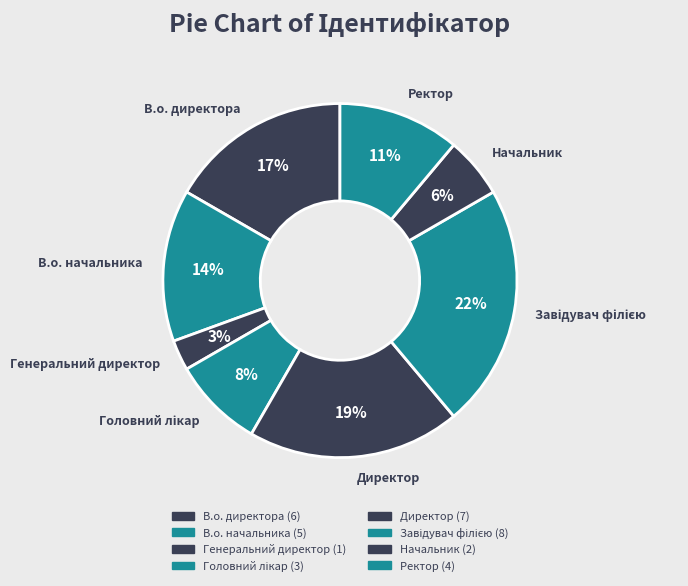

Is there a majority slice in this chart?

No